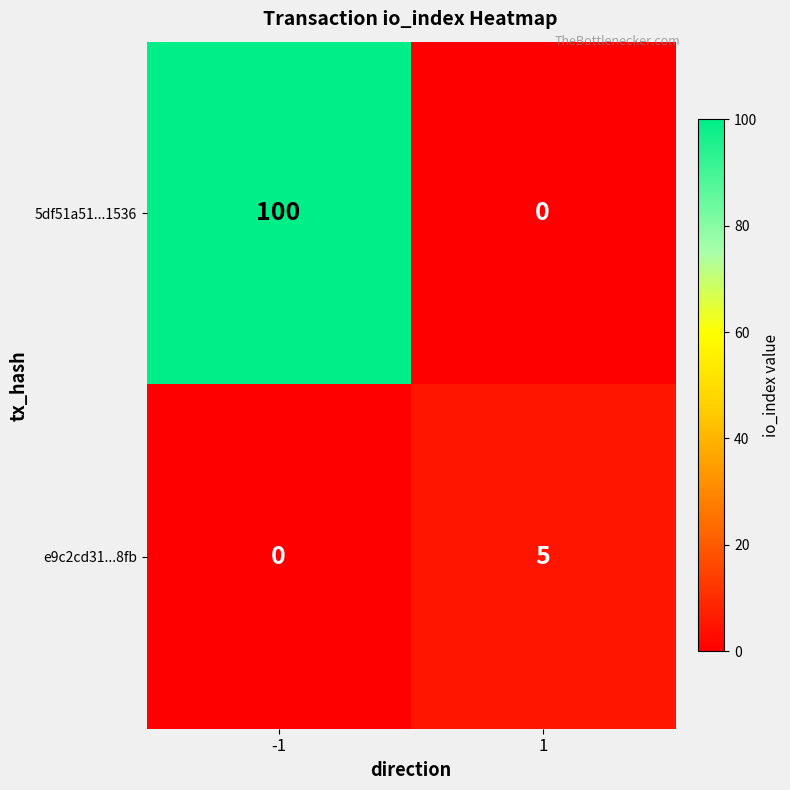

At 1, list the series in order from smallest to largest.

5df51a51...1536, e9c2cd31...8fb